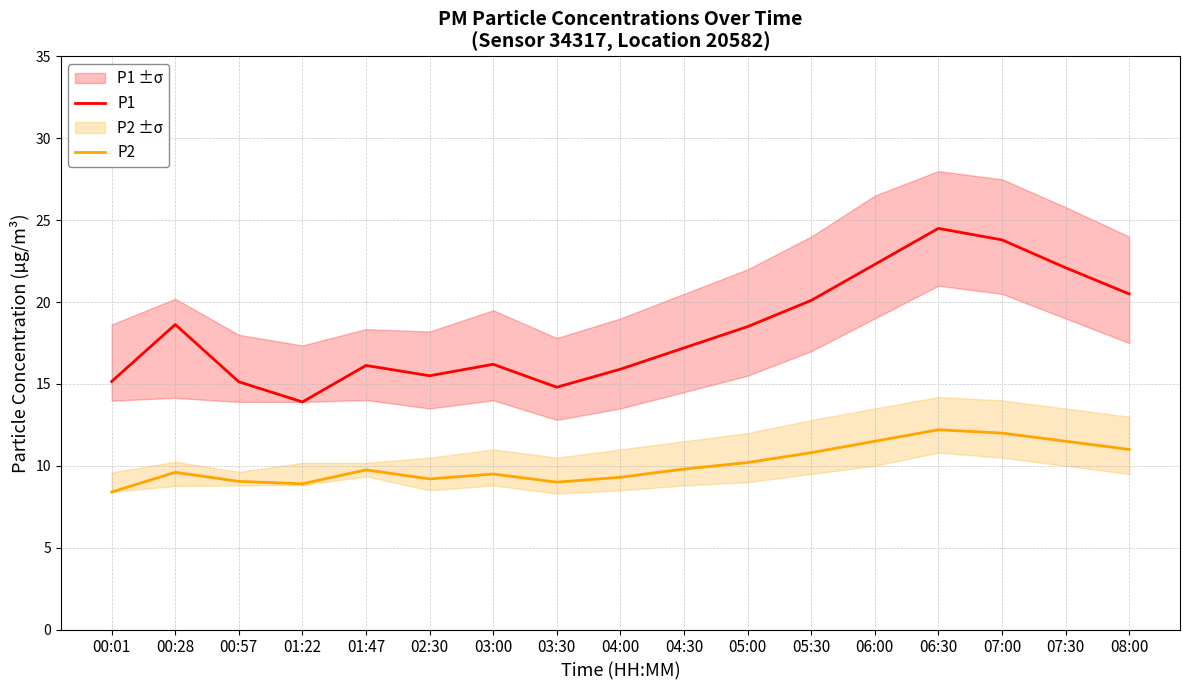

Rank the series by their maximum value, from highest to lowest.

P1, P2